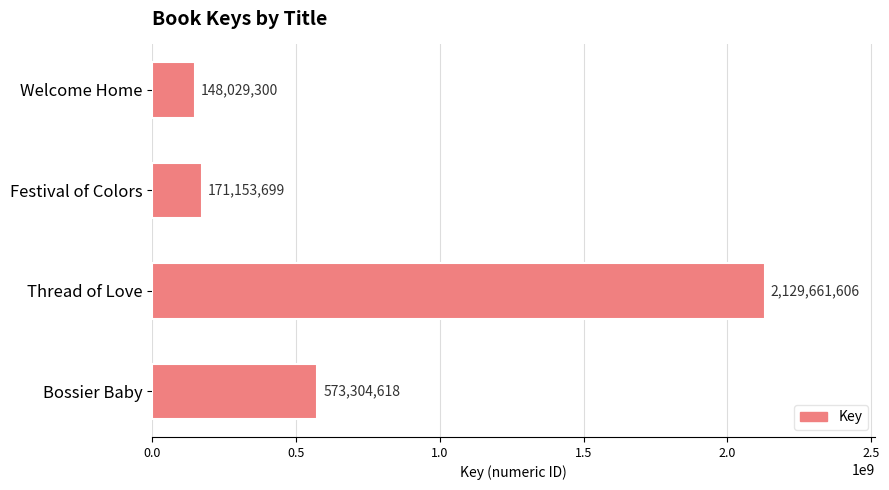

What is the average value?

755537306